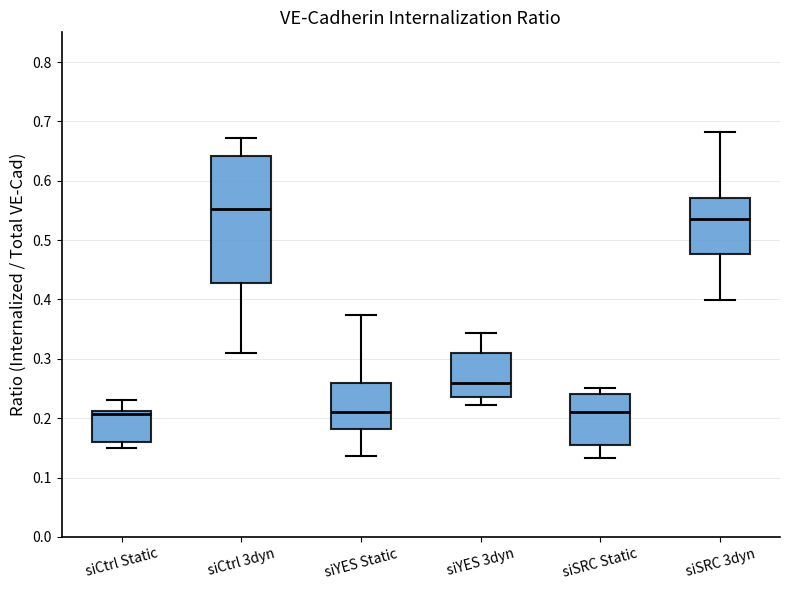

Where is the upper edge of the box for siCtrl Static on the y-axis? The values are not printed on the chart, so give them approximately, as read against the axis.

0.21